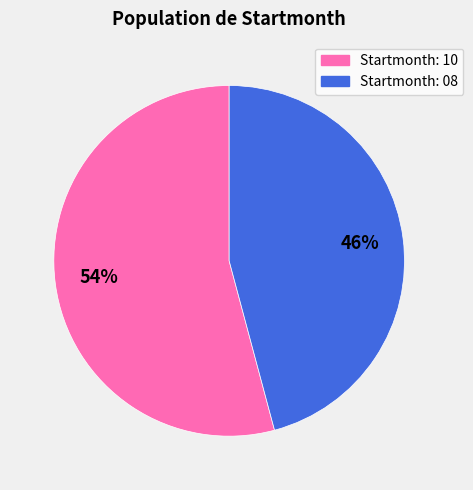

Is there any slice that represents more than half of the pie?

Yes